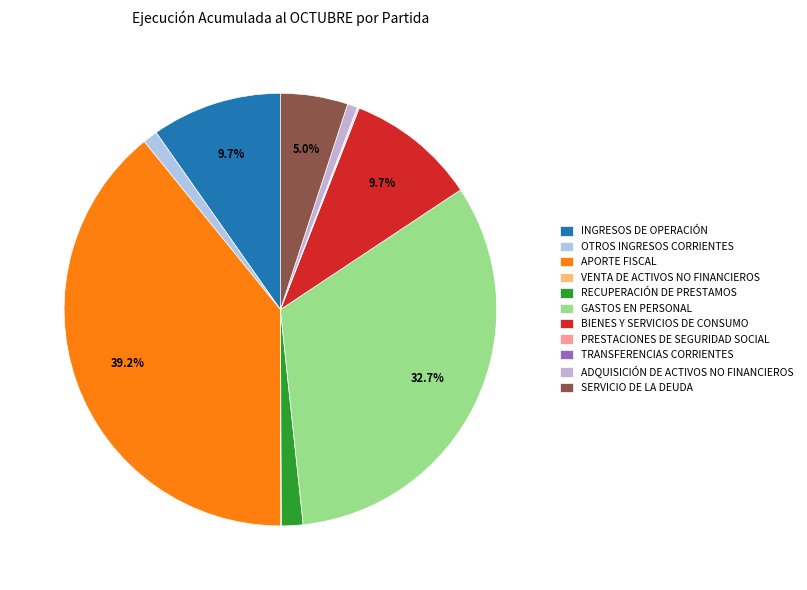

The VENTA DE ACTIVOS NO FINANCIEROS slice represents 1% of the pie. True or false?

False